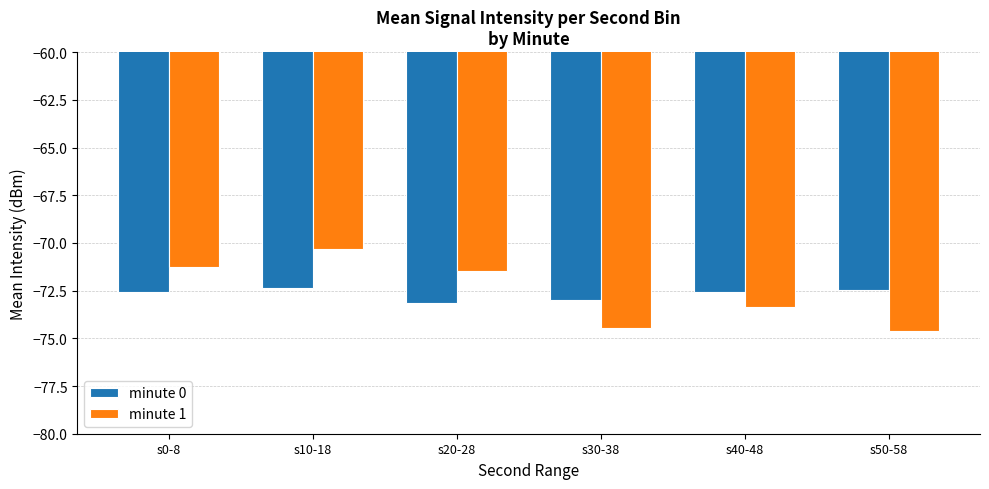

Which category has the highest value in the minute 1 series?

s10-18